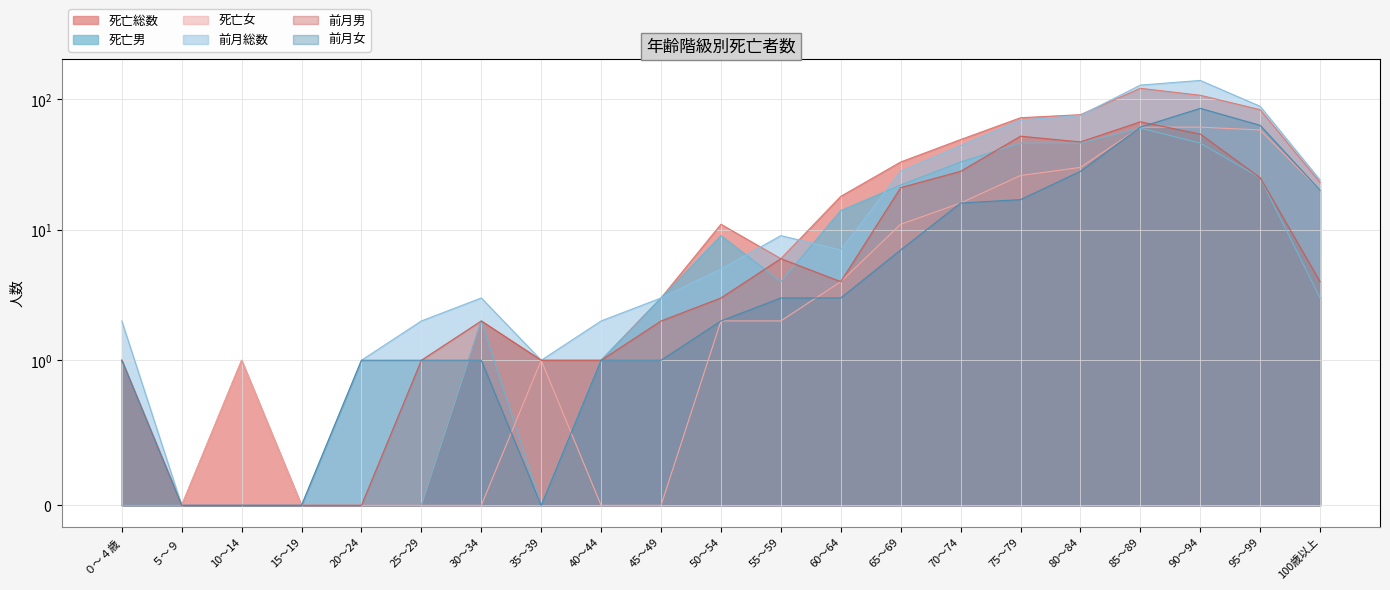

What position from the right is 65～69?

8